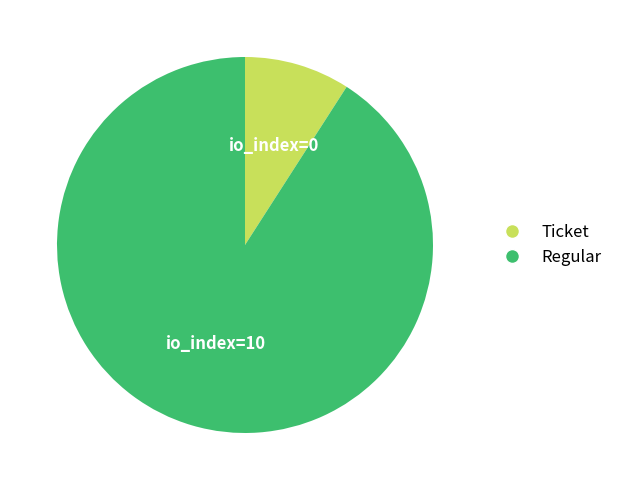

The Ticket slice represents 9% of the pie. True or false?

True